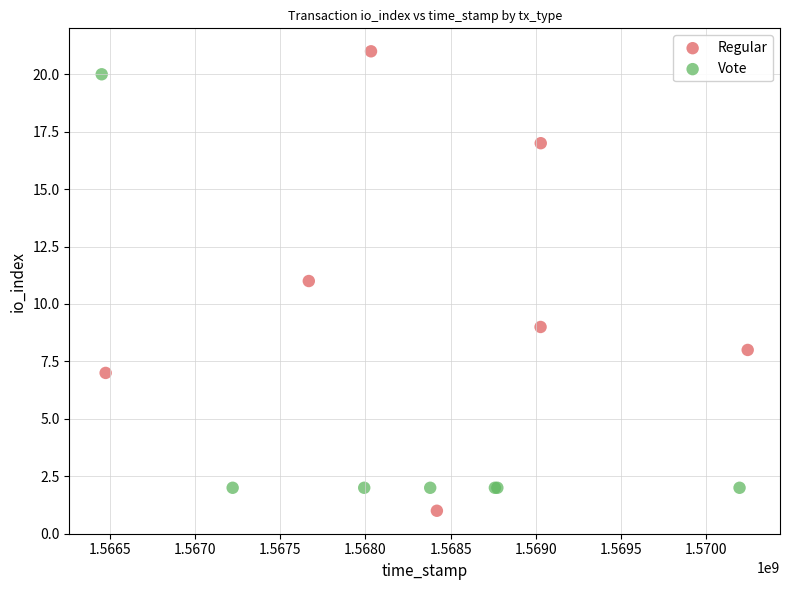

Which series contains the highest Y value?

Regular